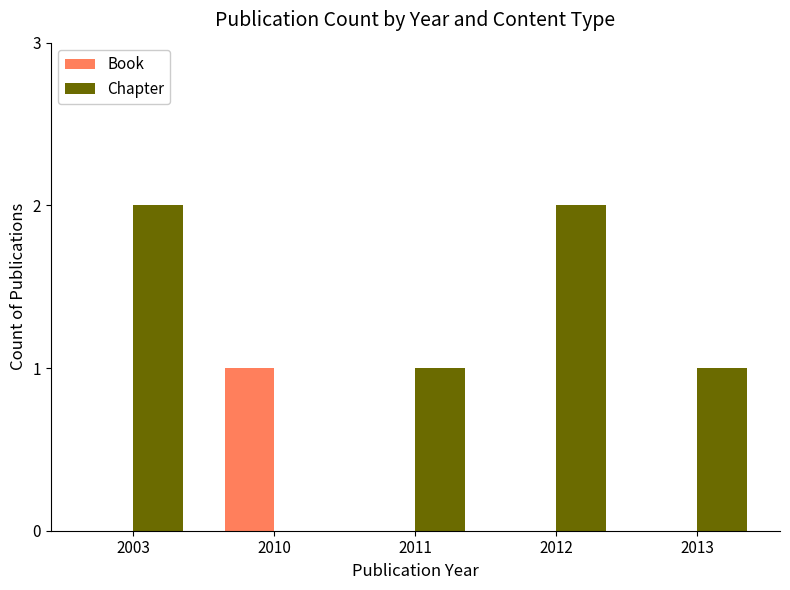

How many groups of bars are there?

5